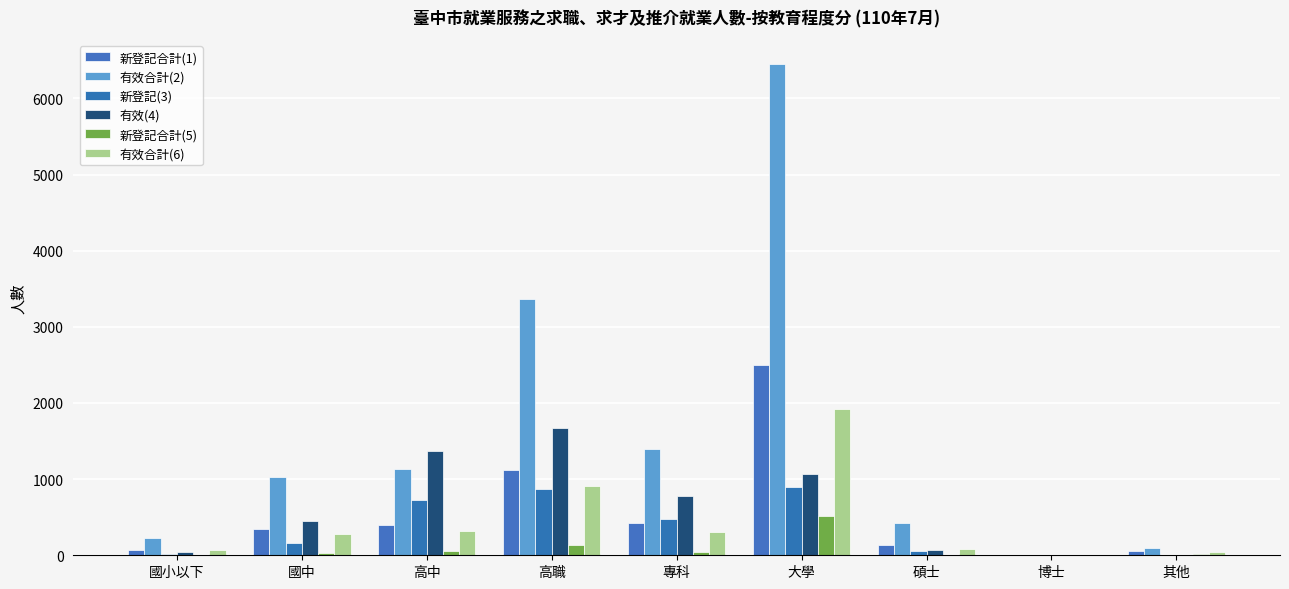

What are all the series names shown in the legend?

新登記合計(1), 有效合計(2), 新登記(3), 有效(4), 新登記合計(5), 有效合計(6)